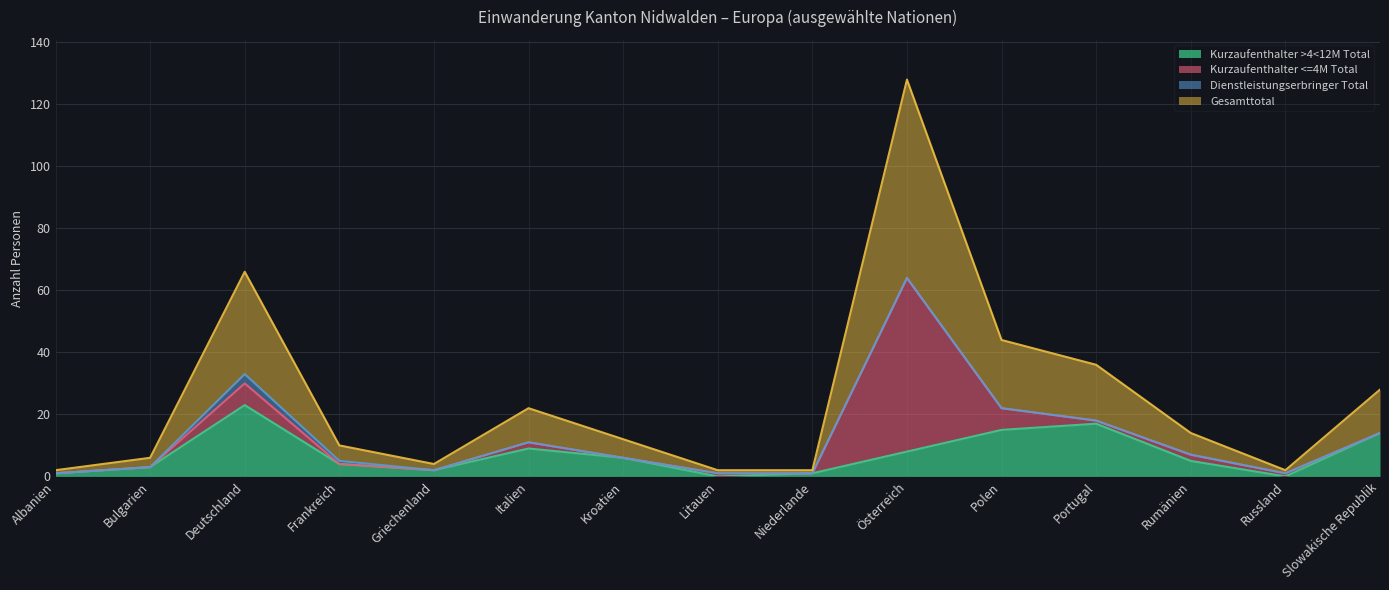

At which category does Kurzaufenthalter >4<12M Total reach its first local valley?

Griechenland